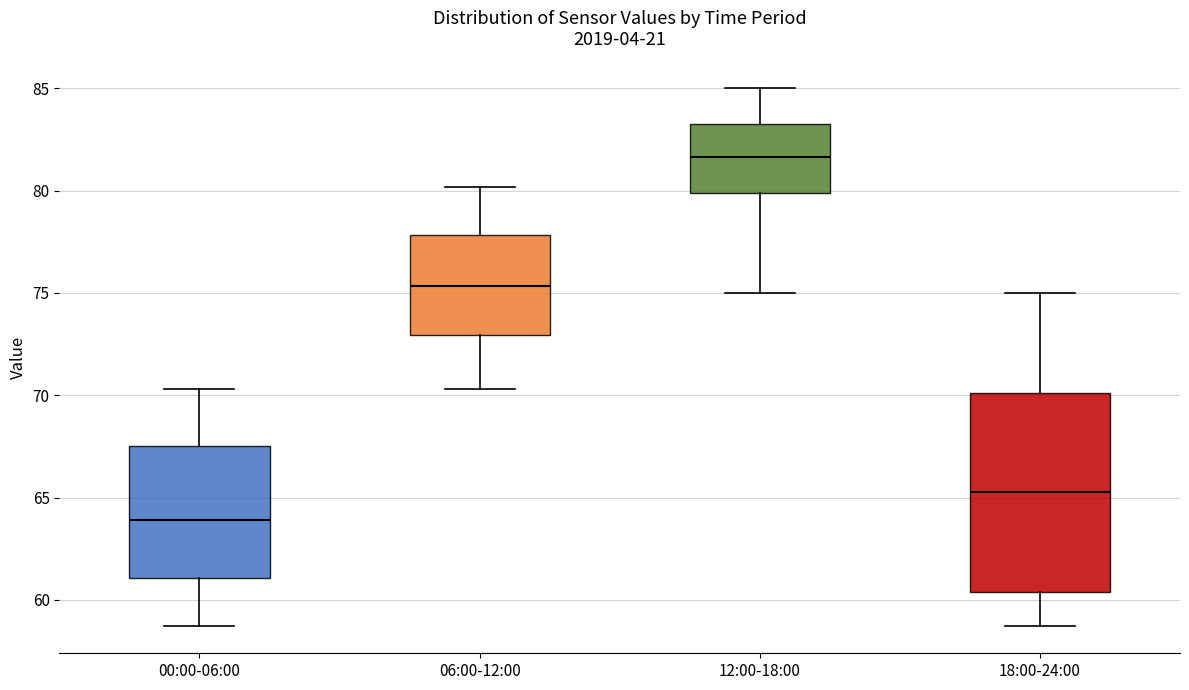

Which box's median line is the highest?

12:00-18:00